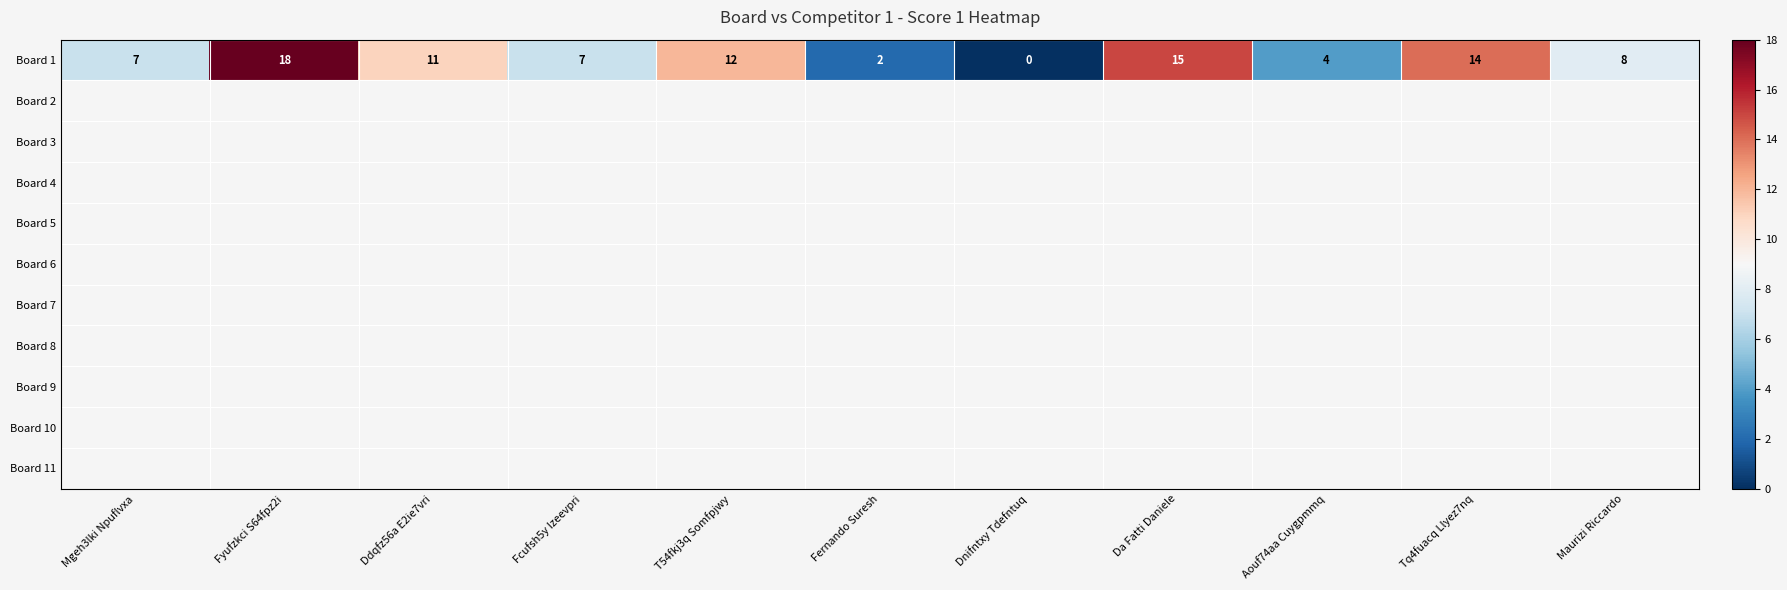

Between Fyufzkci S64fpz2i and T54fkj3q Somfpjwy, which is larger?

Fyufzkci S64fpz2i